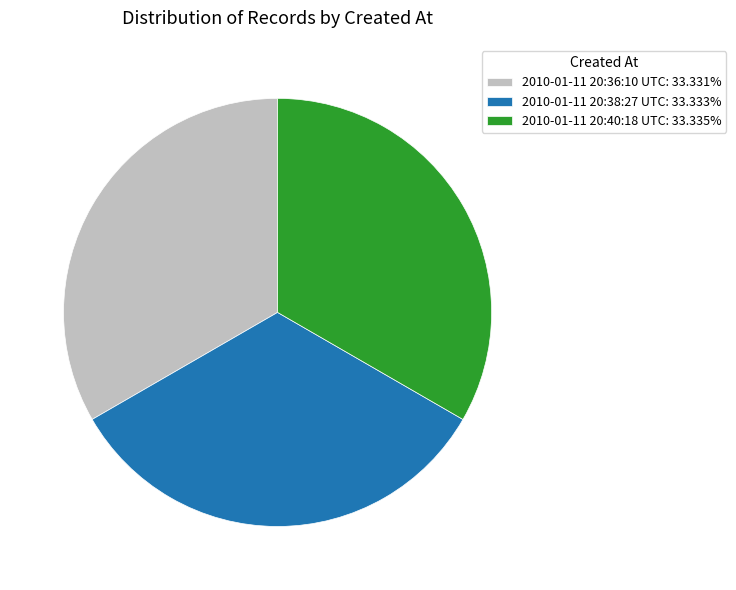

What is the ratio of the value at 2010-01-11 20:38:27 UTC: 33.333% to the value at 2010-01-11 20:36:10 UTC: 33.331%?

1.0